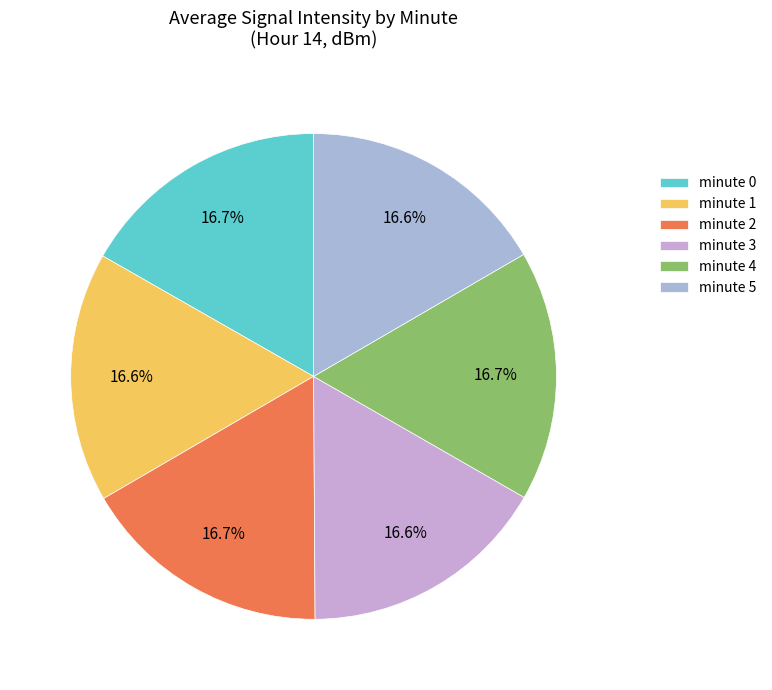

How many slices are in this pie chart?

6